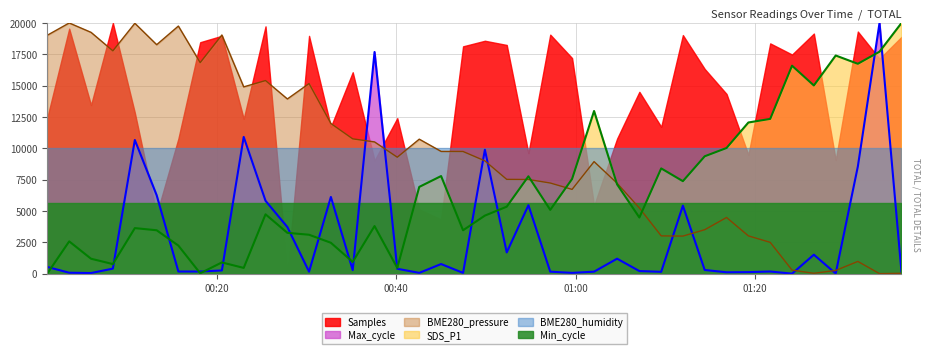

What is the difference between the maximum and minimum values in the BME280_pressure series?

20000.0